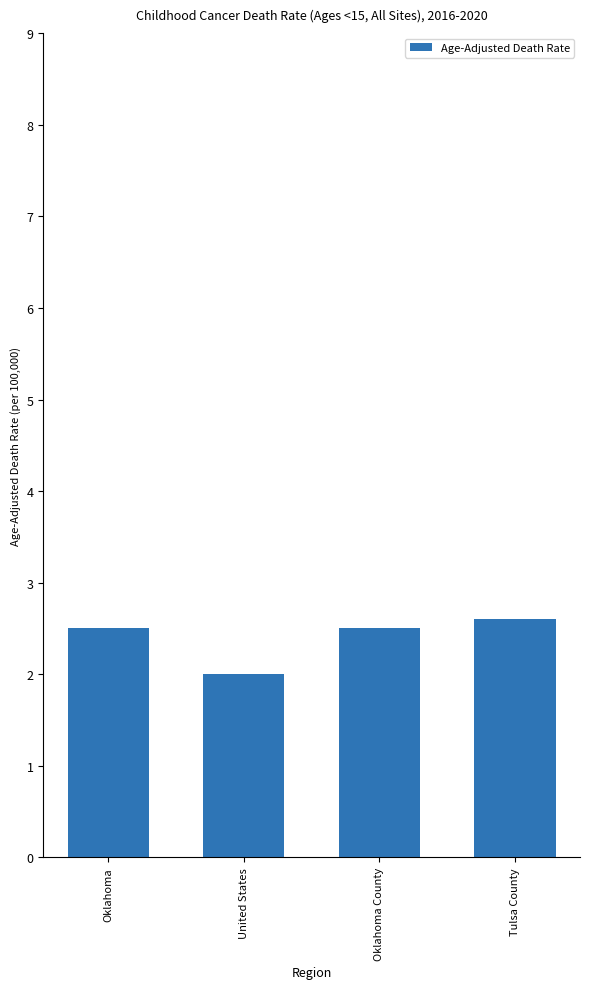

Which label corresponds to the largest value in the chart?

Tulsa County